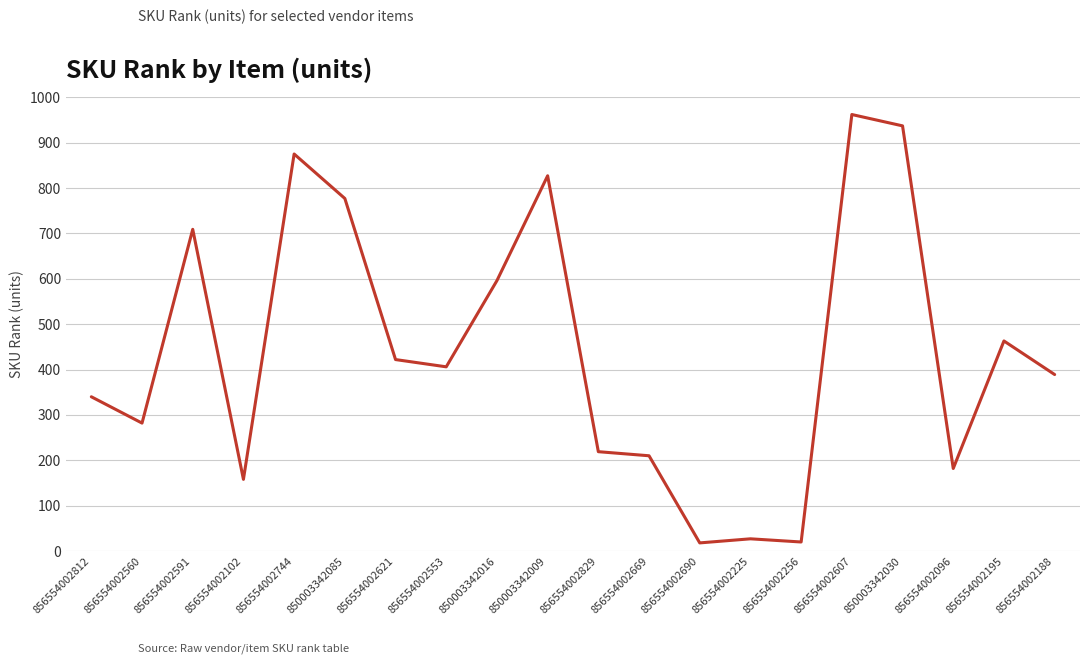

At which label is the value closest to 490?

856554002195